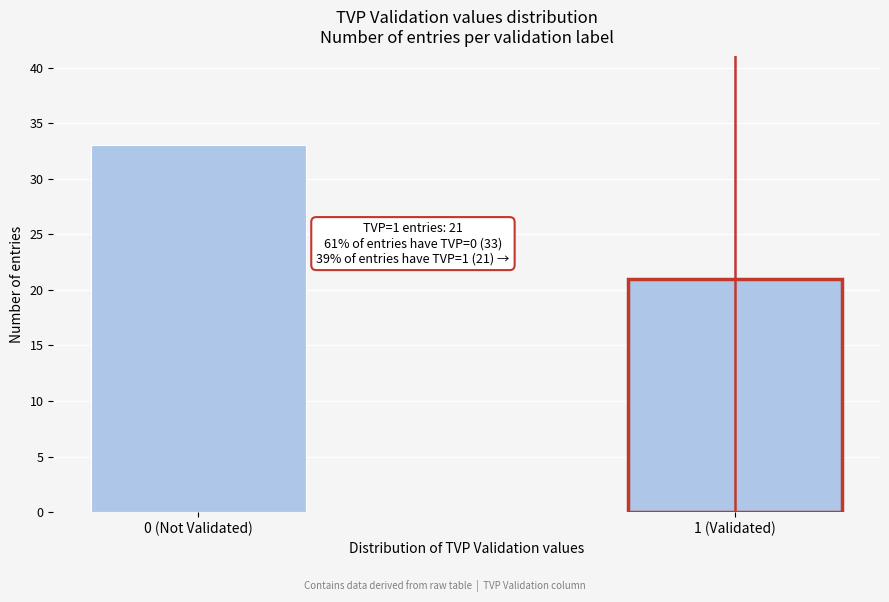

Reading right to left, list all the values displayed in this chart.

21	33